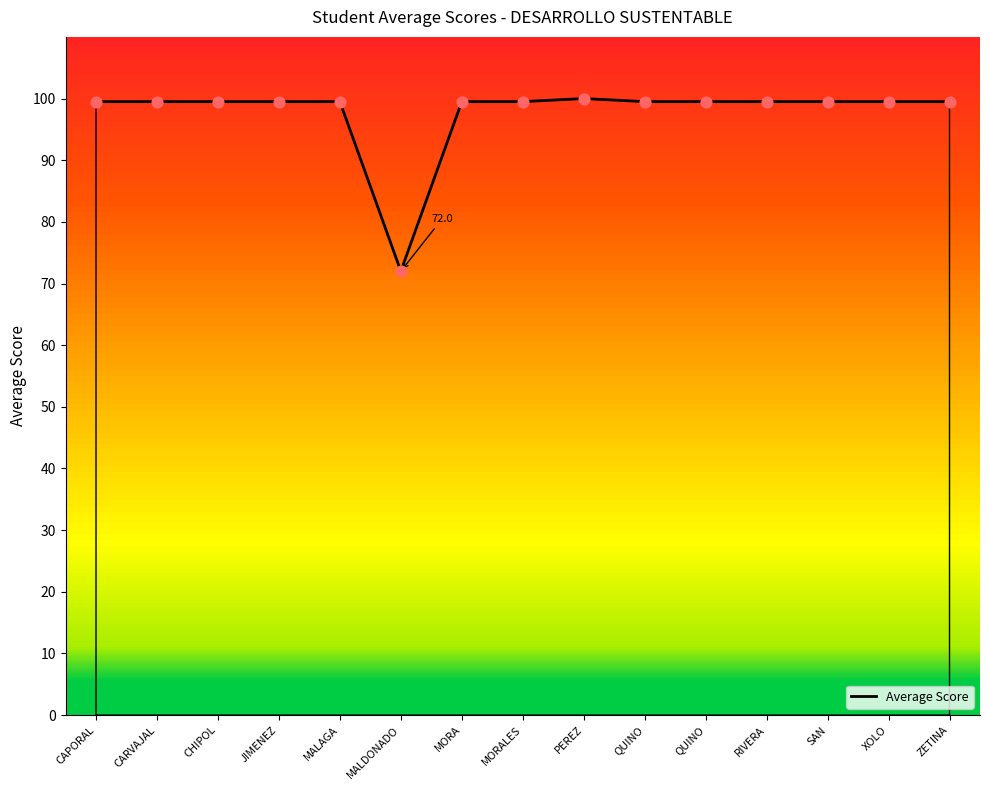

Between CHIPOL and ZETINA, which is larger?

CHIPOL